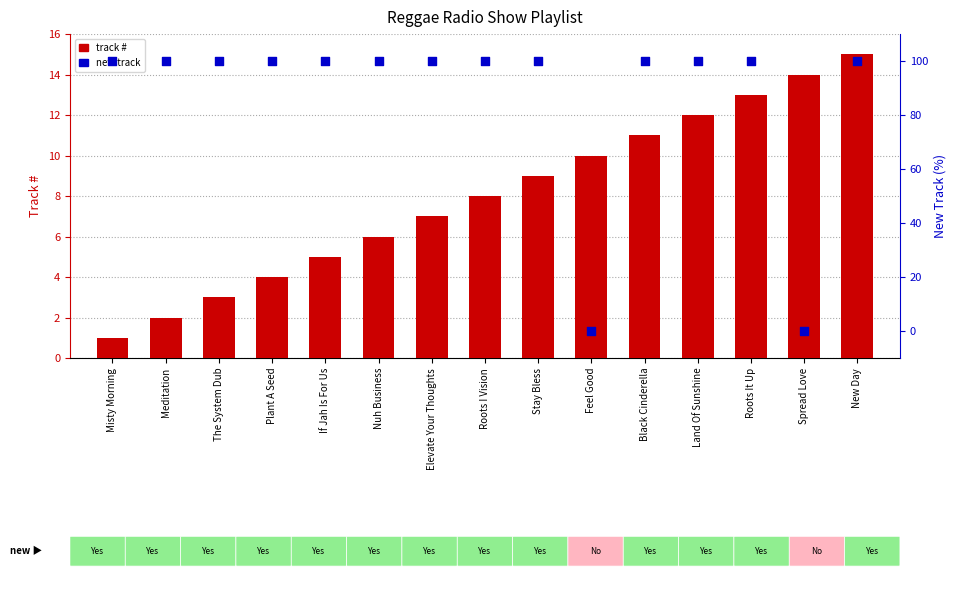

At which category is the sum across all series the highest?

New Day